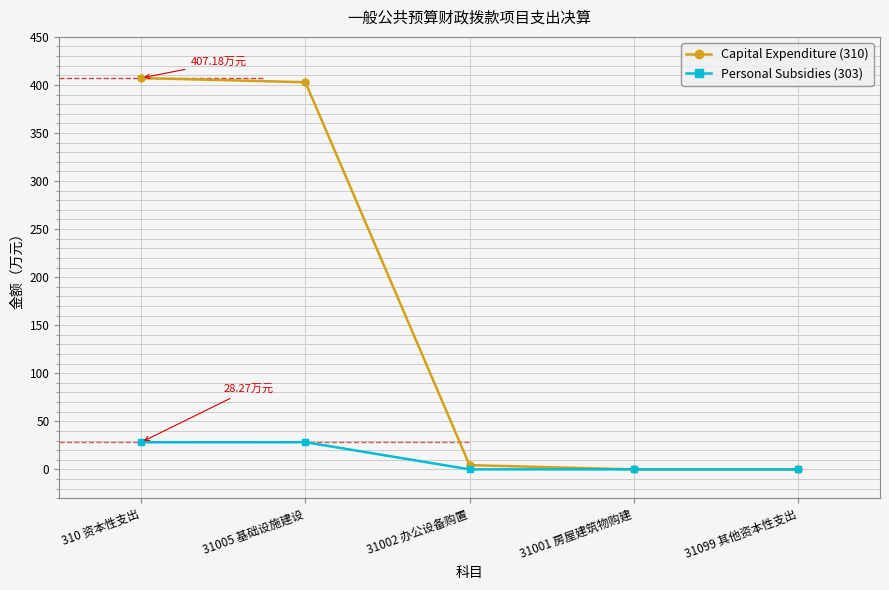

List the series in order of their peak value, highest first.

Capital Expenditure (310), Personal Subsidies (303)